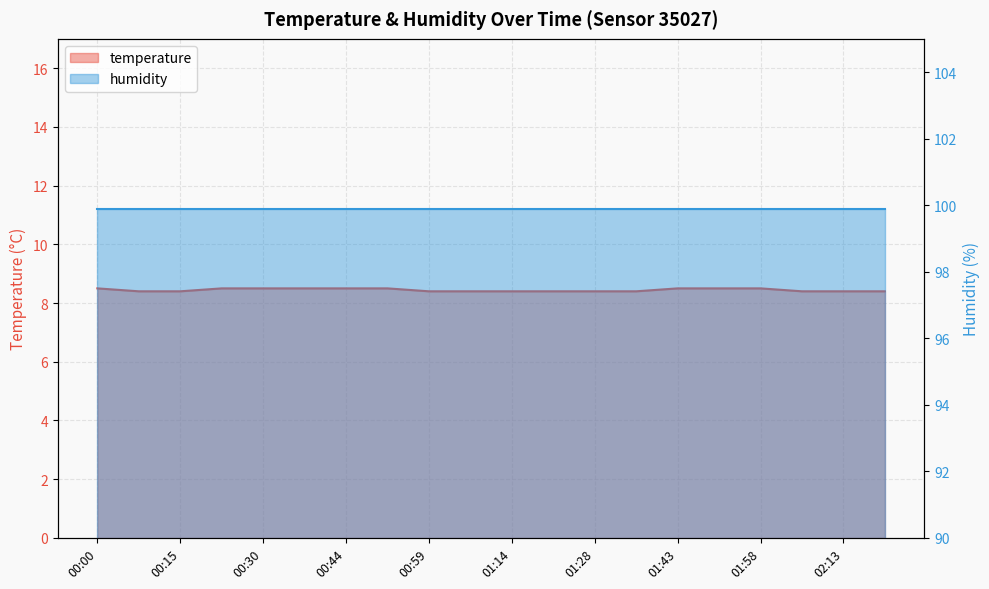

What is the smallest value displayed?

8.4